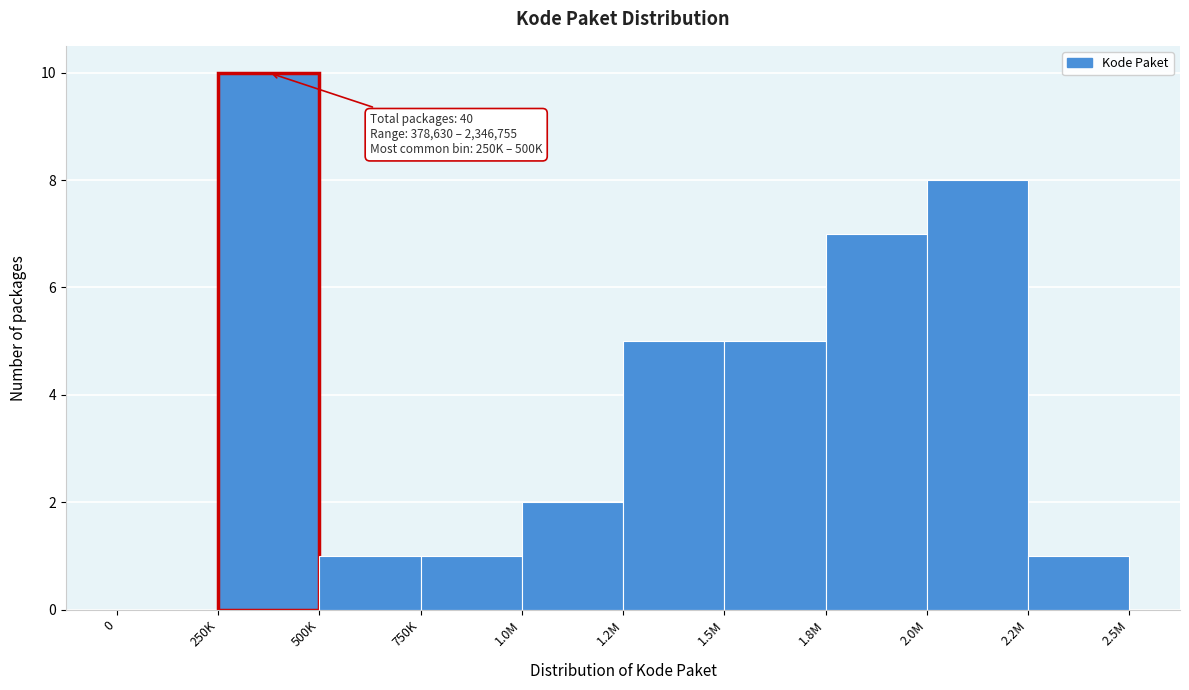

Reading left to right, extract all data points from this chart.

0=0	250K=10	500K=1	750K=1	1.0M=2	1.2M=5	1.5M=5	1.8M=7	2.0M=8	2.2M=1